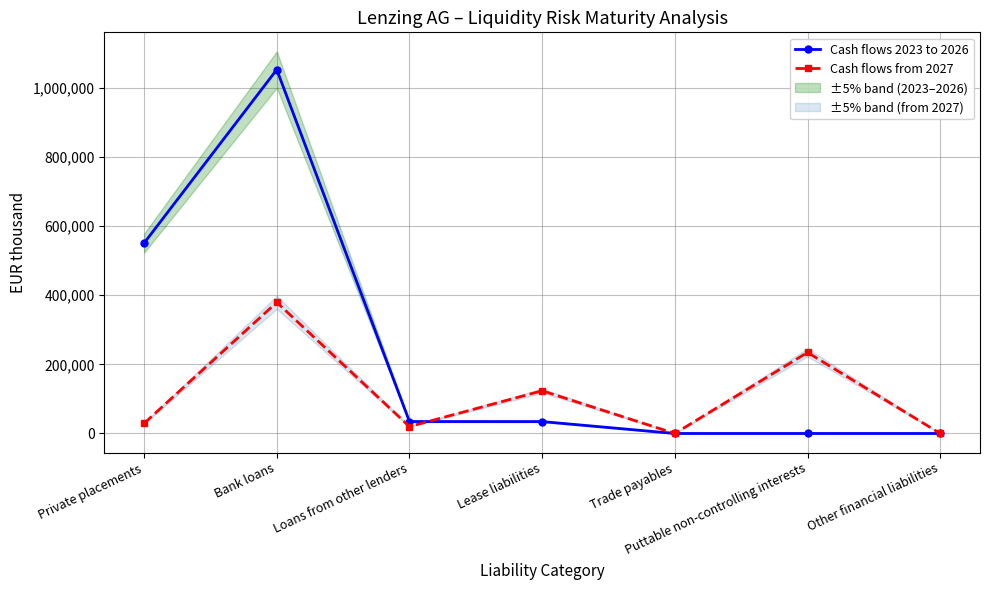

How many intersections are there between Cash flows from 2027 and Cash flows 2023 to 2026?

1